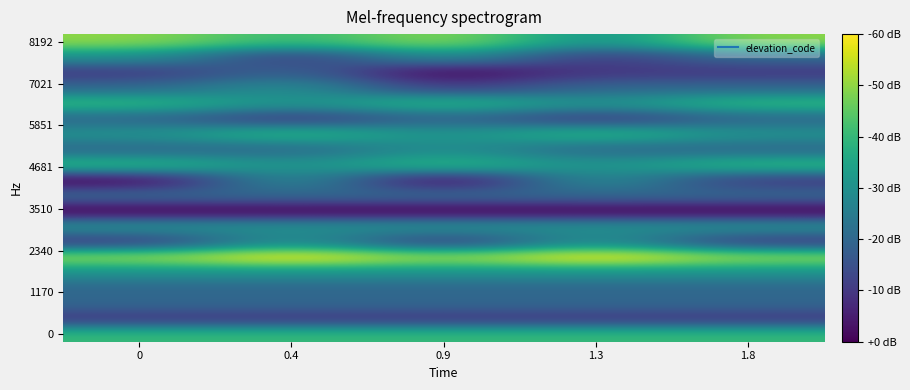

What is the spread (max minus min) of values at 0.9?

5